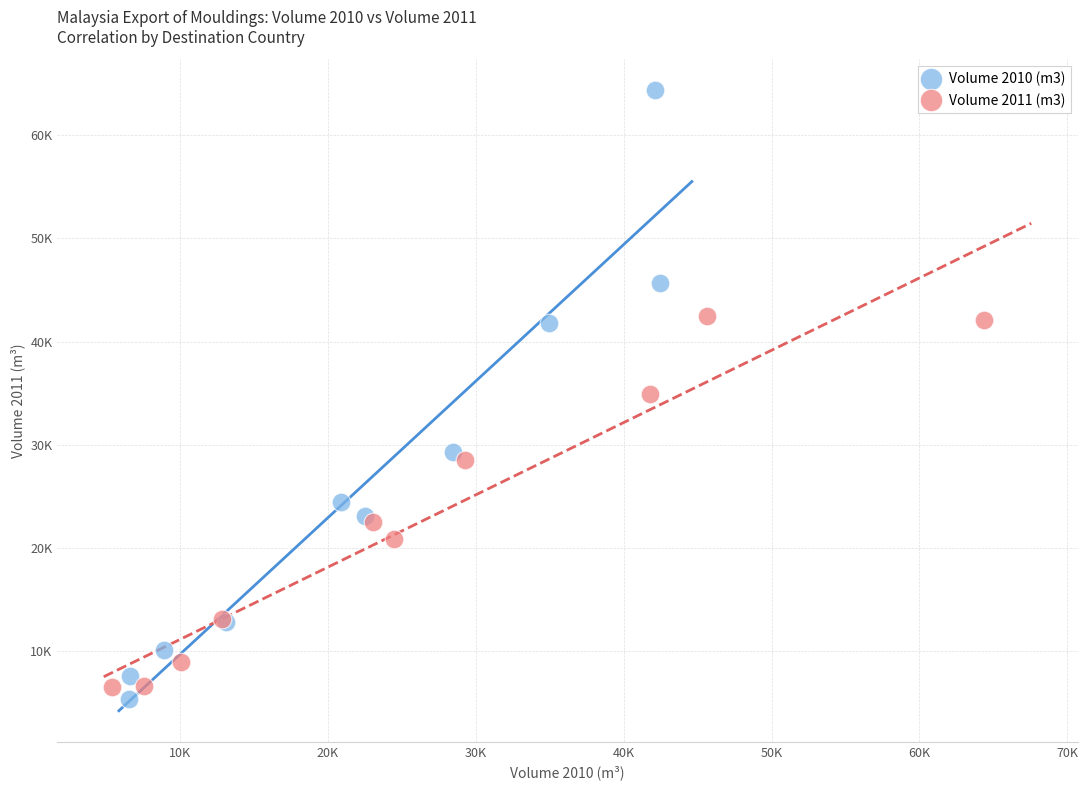

What are all the series names shown in the legend?

Volume 2010 (m3), Volume 2011 (m3)